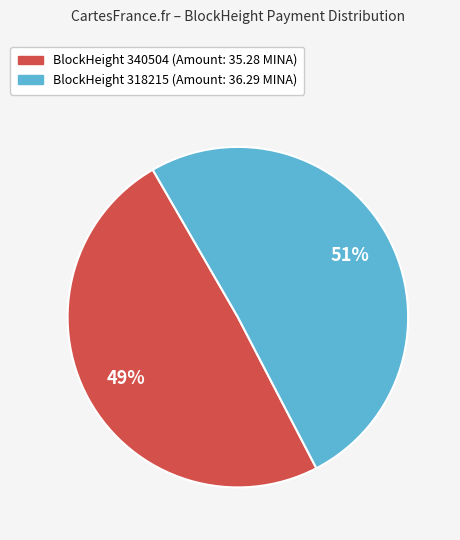

Does any single category account for the majority?

Yes